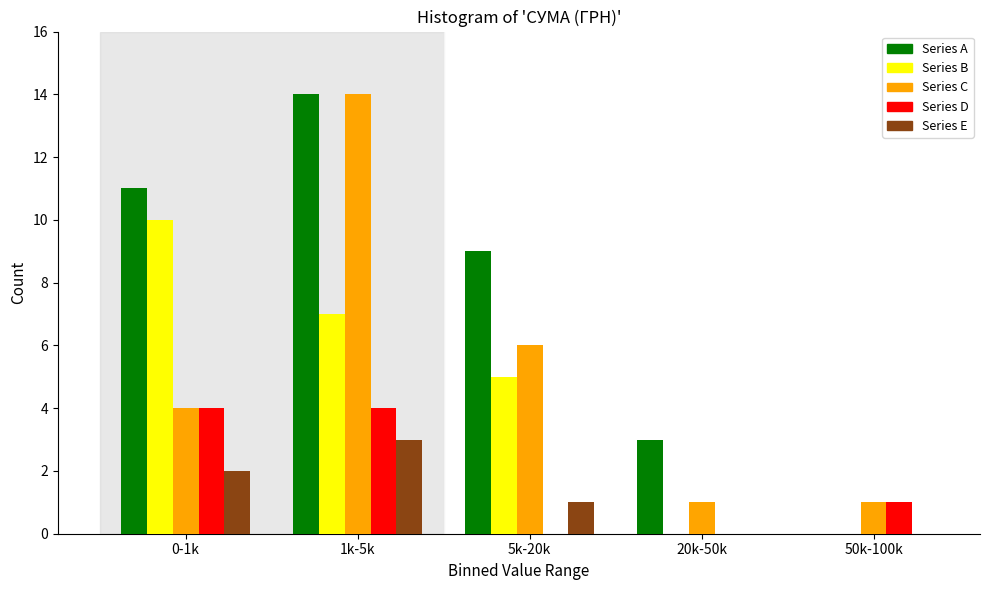

Reading left to right, what are all the values shown in this chart?

Series A: 0-1k=11	1k-5k=14	5k-20k=9	20k-50k=3	50k-100k=0
Series B: 0-1k=10	1k-5k=7	5k-20k=5	20k-50k=0	50k-100k=0
Series C: 0-1k=4	1k-5k=14	5k-20k=6	20k-50k=1	50k-100k=1
Series D: 0-1k=4	1k-5k=4	5k-20k=0	20k-50k=0	50k-100k=1
Series E: 0-1k=2	1k-5k=3	5k-20k=1	20k-50k=0	50k-100k=0